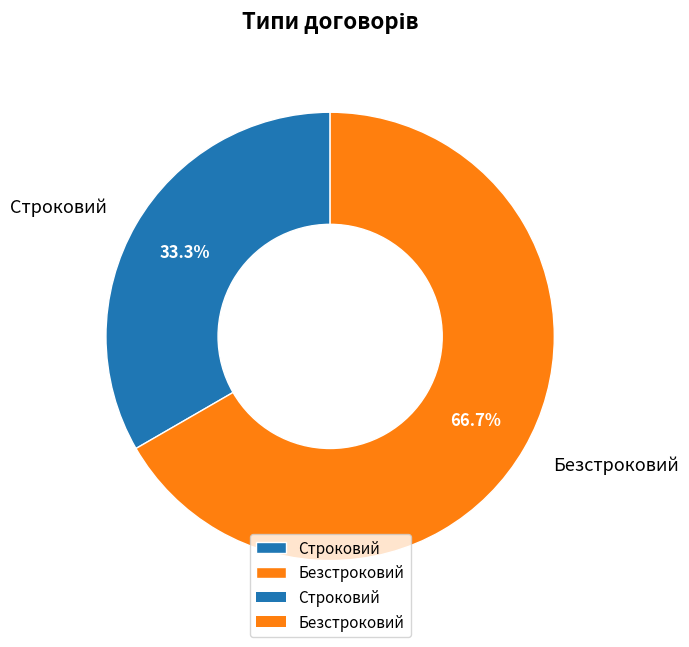

Count the number of slices in the pie.

2